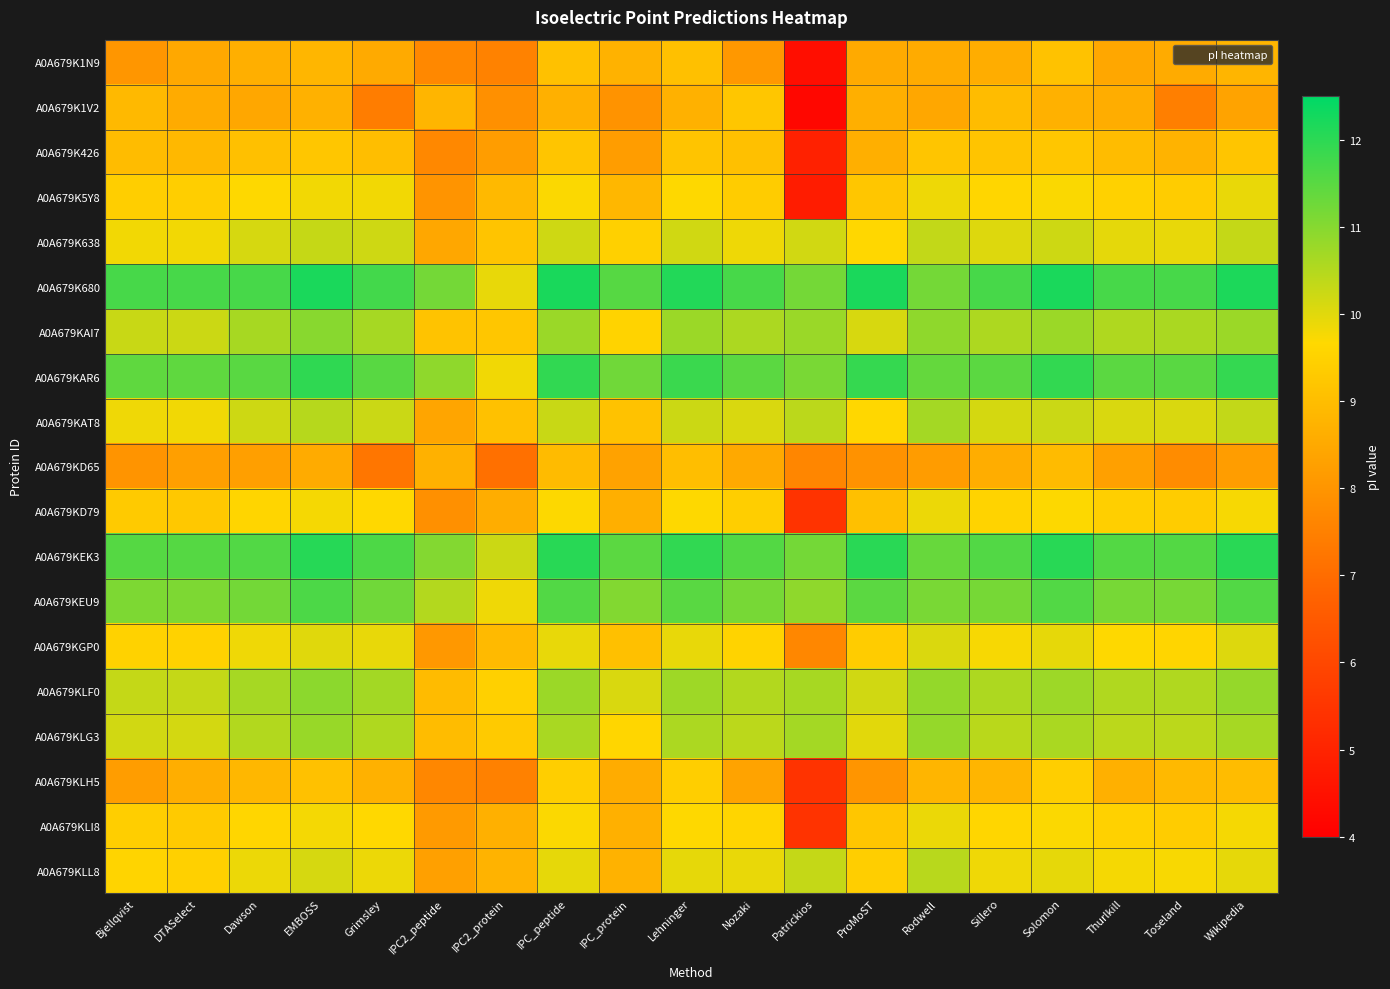

What is the spread (max minus min) of values at IPC_peptide?

3.5